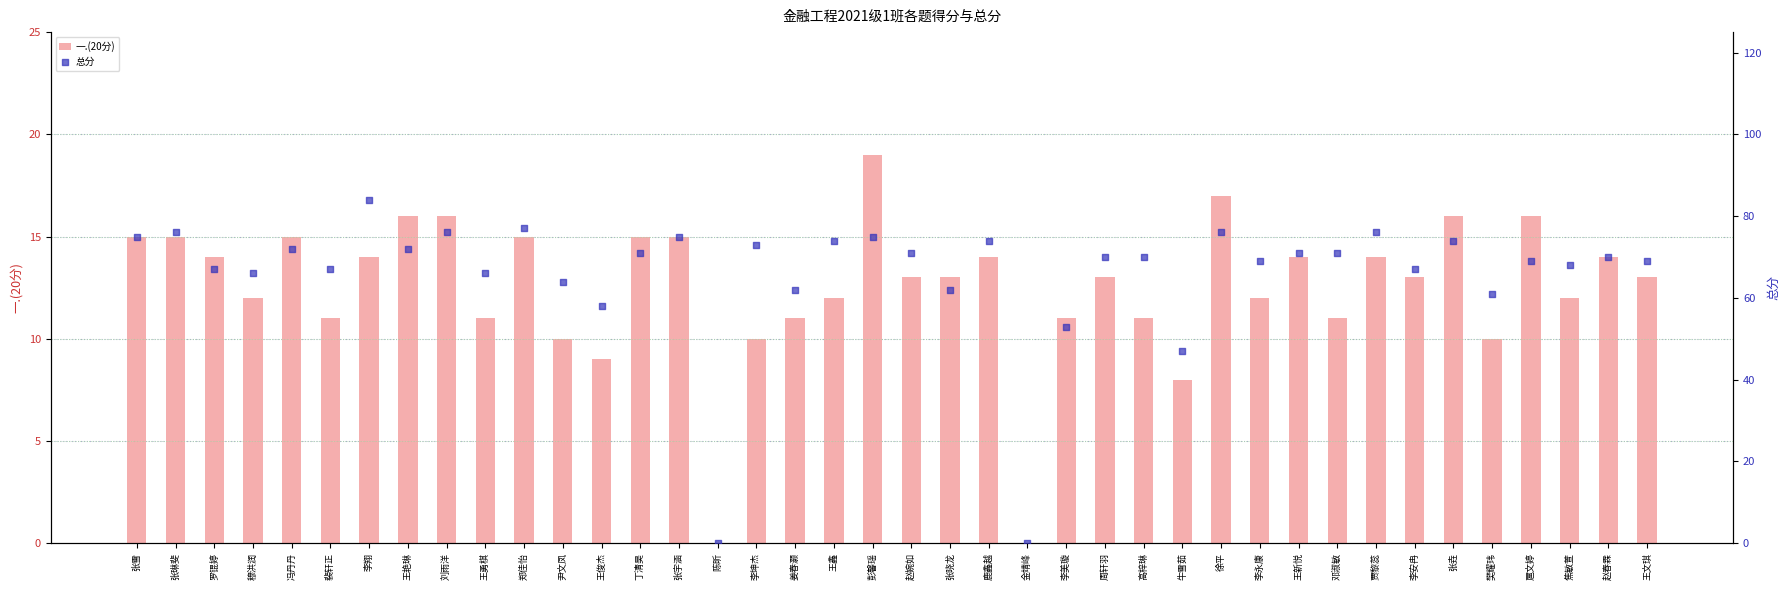

Which series has the widest spread of Y values?

总分